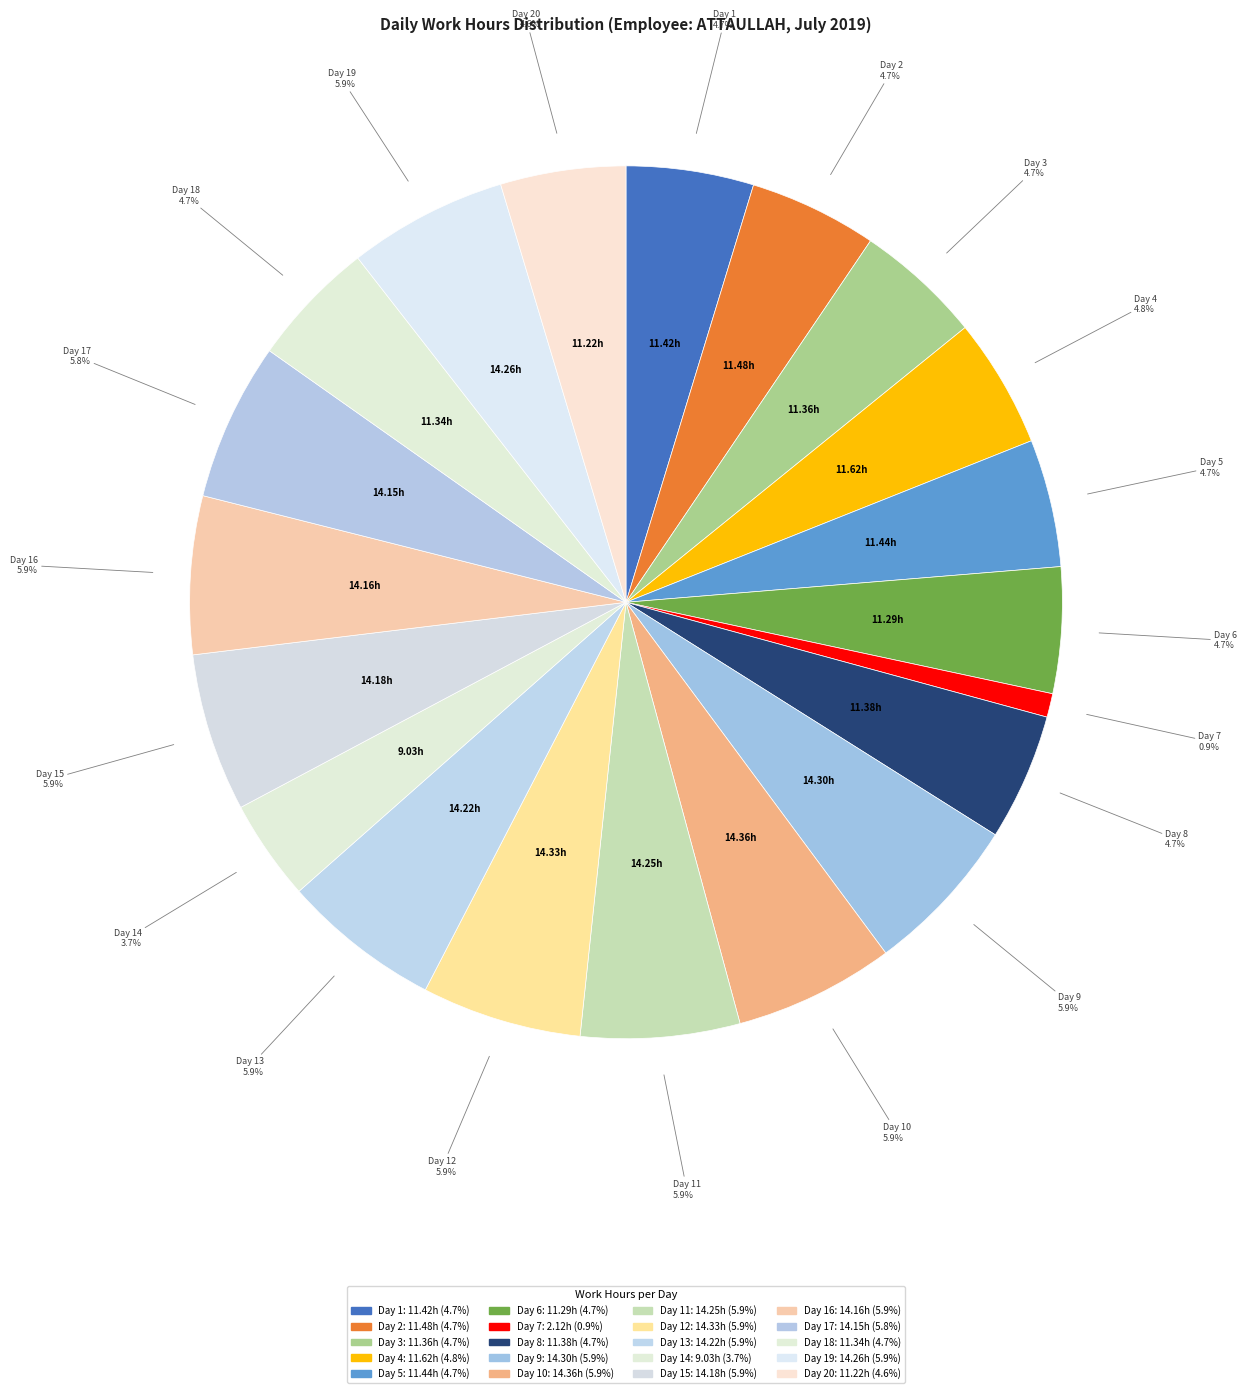

How many segments does this pie chart have?

20